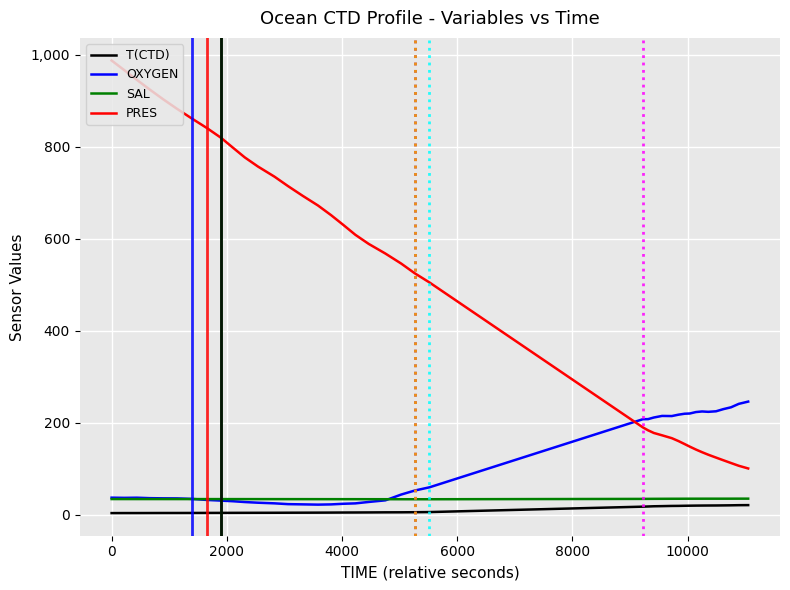

How many distinct data groups are displayed?

4